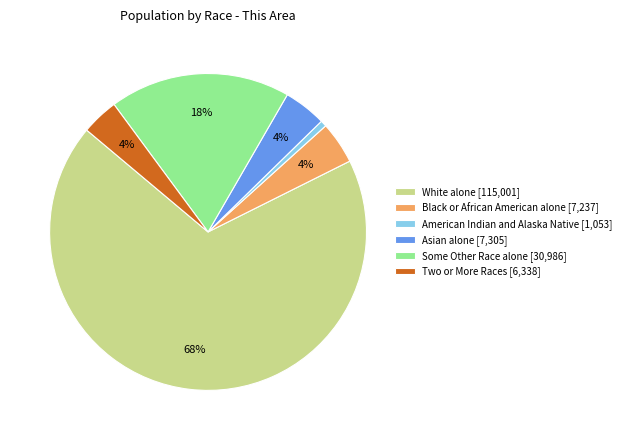

To the nearest percent, what percentage of the pie is Black or African American alone [7,237]?

4%